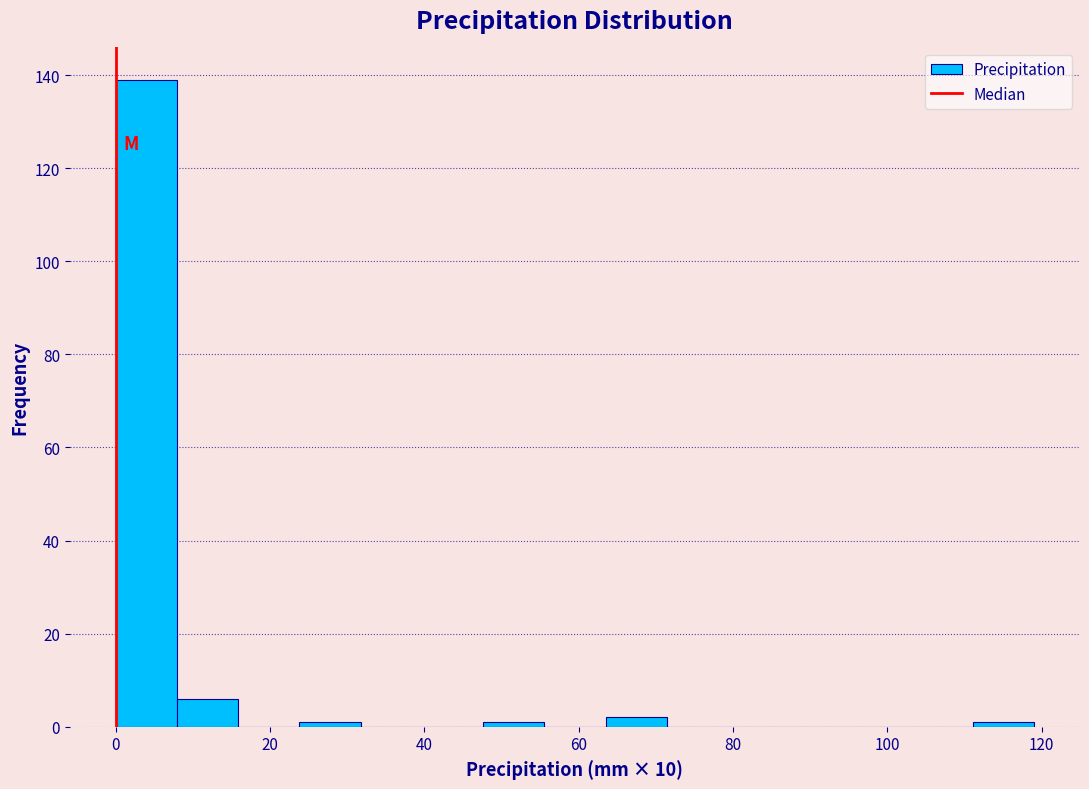

Around what value on the x-axis is the tallest bar? Give the approximate position of its centre, as read against the axis.

4